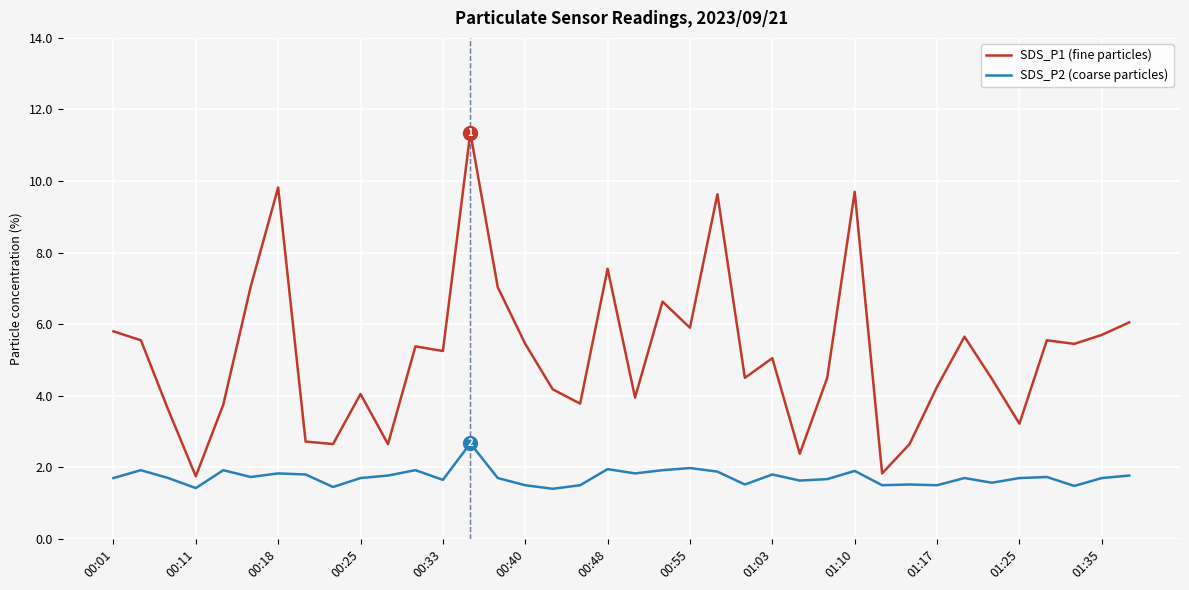

Rank the series by their maximum value, from highest to lowest.

SDS_P1 (fine particles), SDS_P2 (coarse particles)